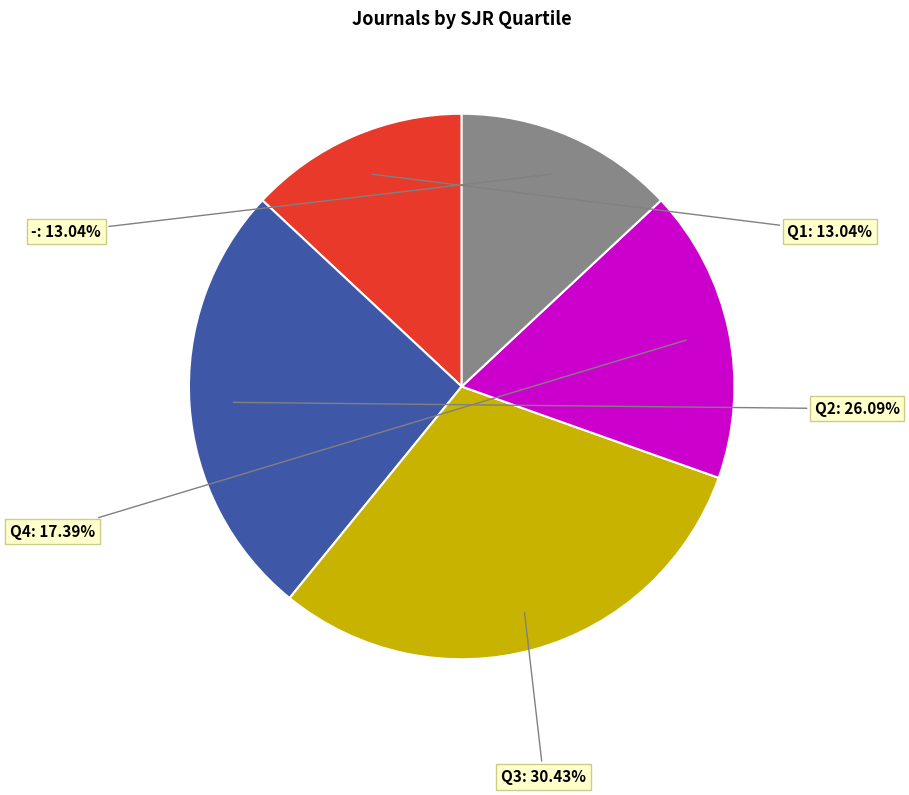

To the nearest percent, what portion does Q3 represent?

30%